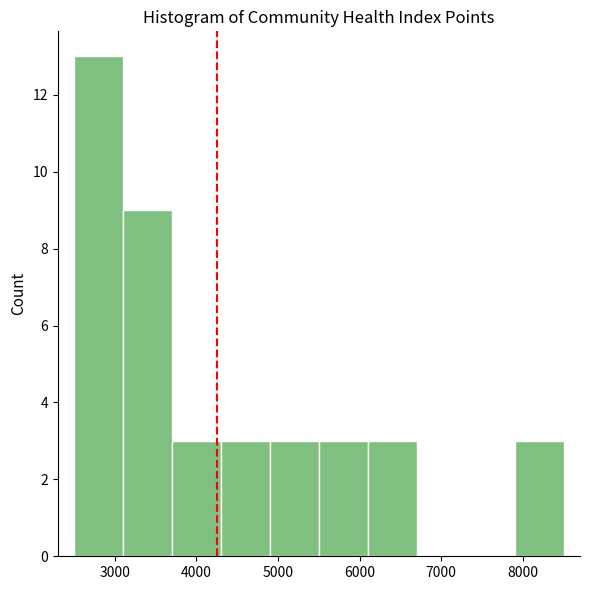

Reading left to right, list every bar in this chart as the range it spans on the x-axis followed by its height. The values are not printed on the chart, so give them approximately, as read against the axis.

2500 to 3100: 13
3100 to 3700: 9
3700 to 4300: 3
4300 to 4900: 3
4900 to 5500: 3
5500 to 6100: 3
6100 to 6700: 3
6700 to 7300: 0
7300 to 7900: 0
7900 to 8500: 3